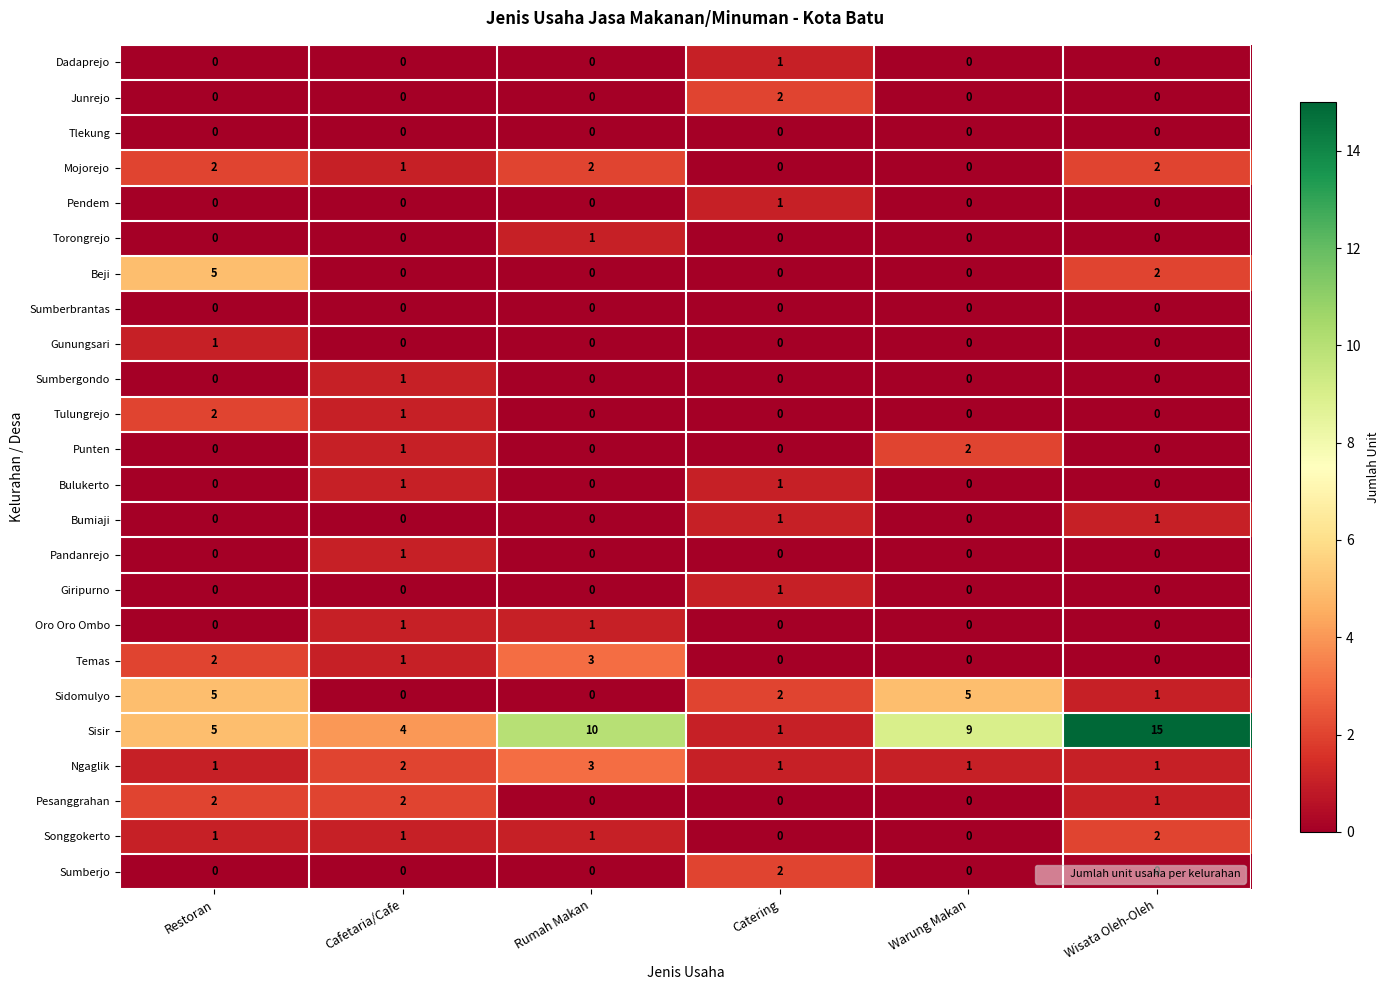

Which category has the highest value in the Dadaprejo series?

Catering